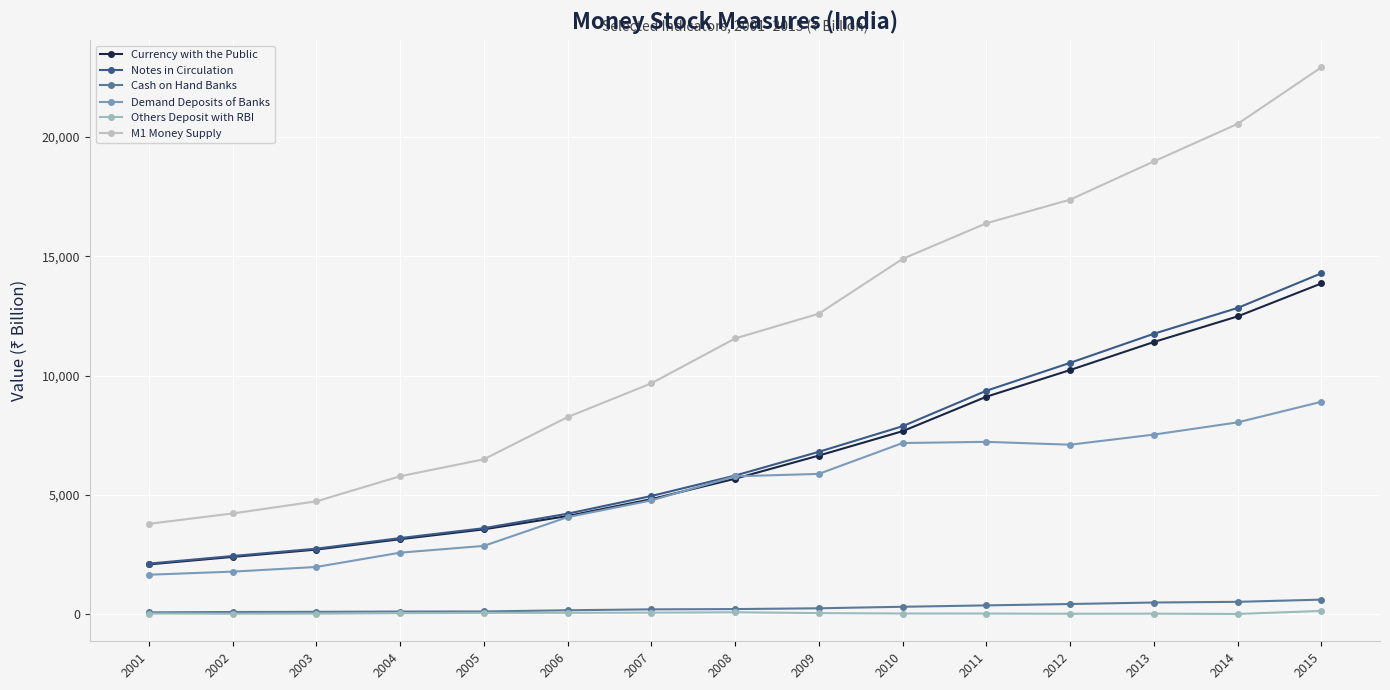

What value does the Others Deposit with RBI series have at 2008?

90.3